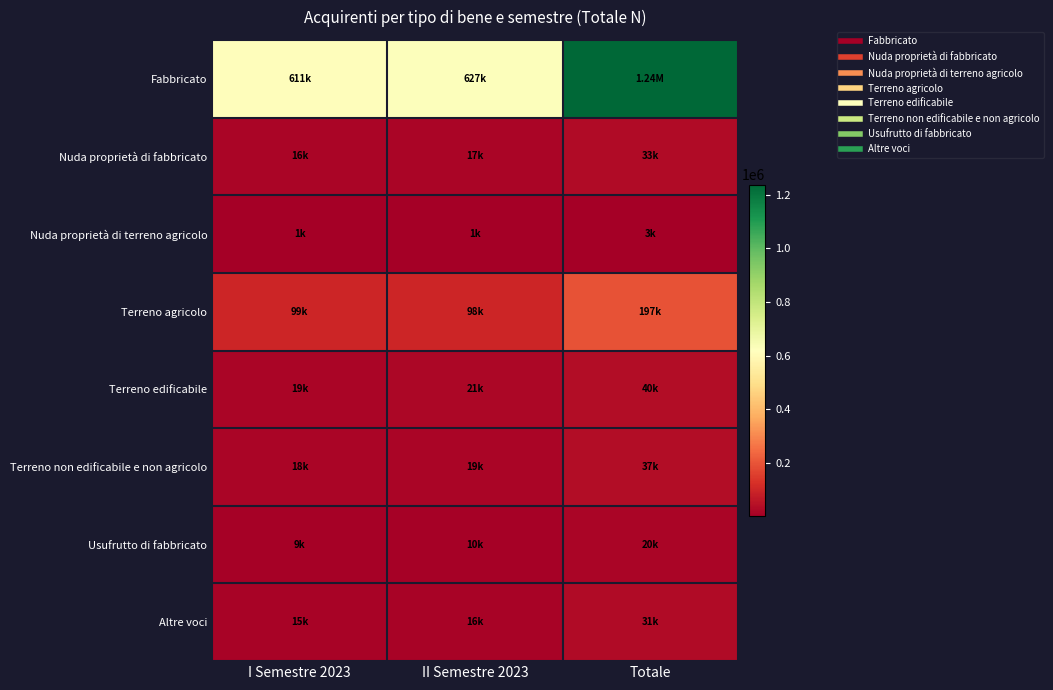

Between Totale and II Semestre 2023, which is larger?

Totale